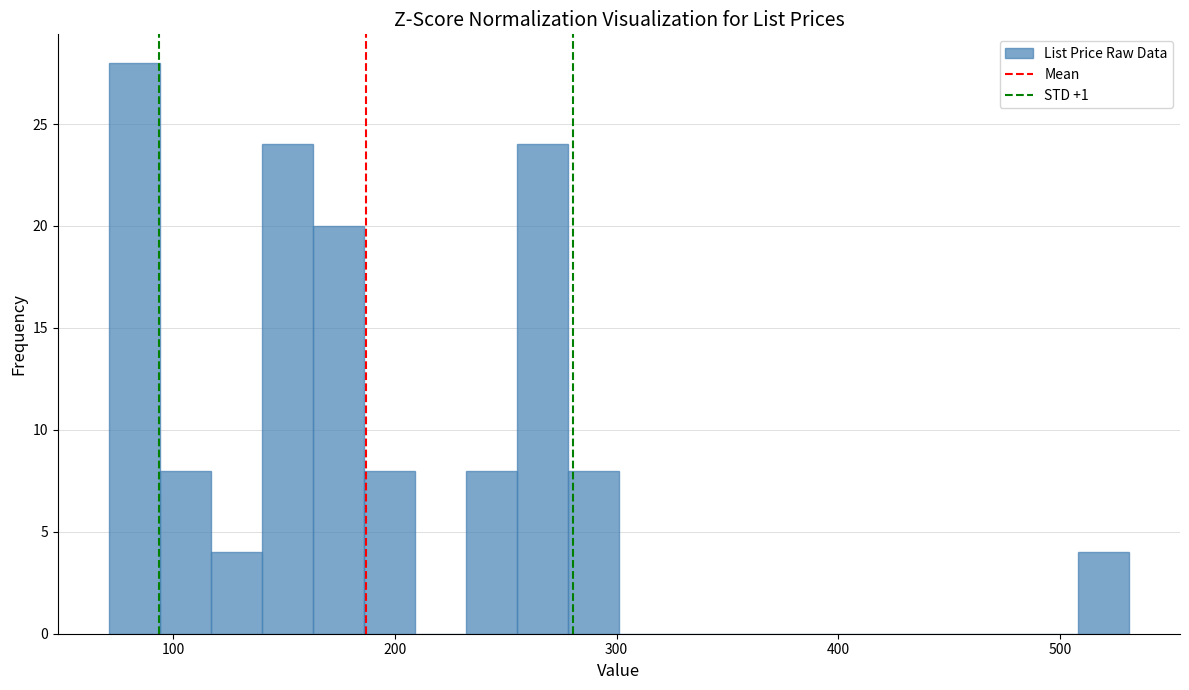

Around what value on the x-axis is the tallest bar? Give the approximate position of its centre, as read against the axis.

80